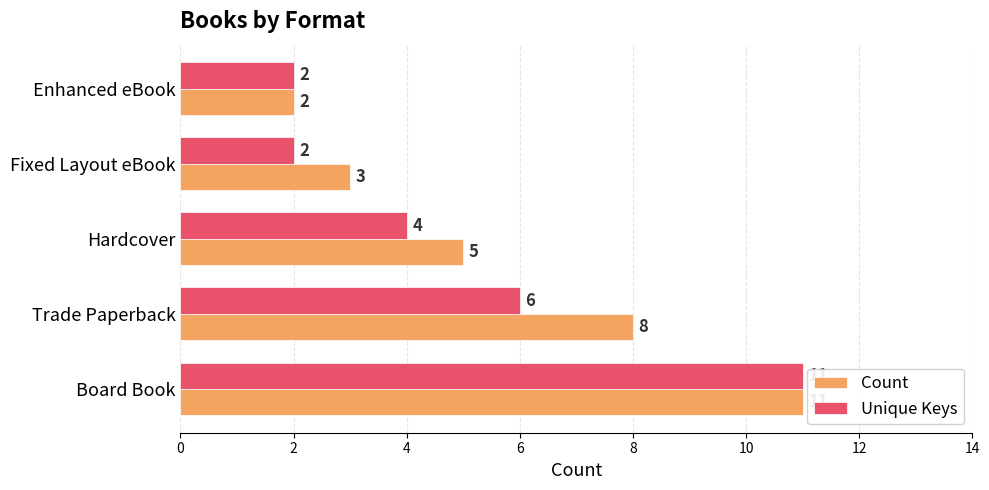

Which series has the largest total across all categories?

Count